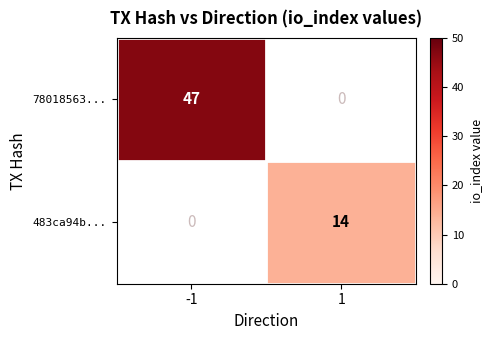

What is the greatest value displayed?

47